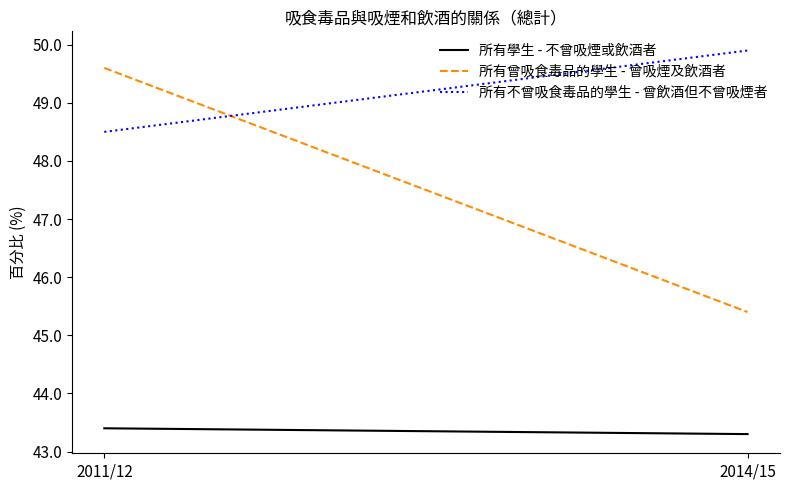

What is the sum of the 所有不曾吸食毒品的學生 - 曾飲酒但不曾吸煙者 values at 2014/15 and 2011/12?

98.4